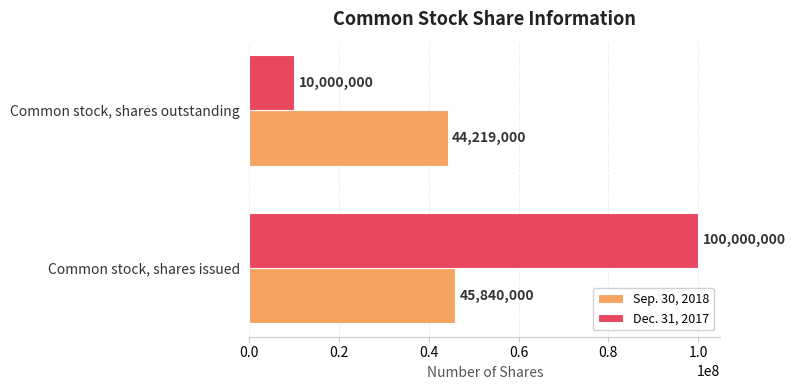

At which category is the sum across all series the highest?

Common stock, shares issued